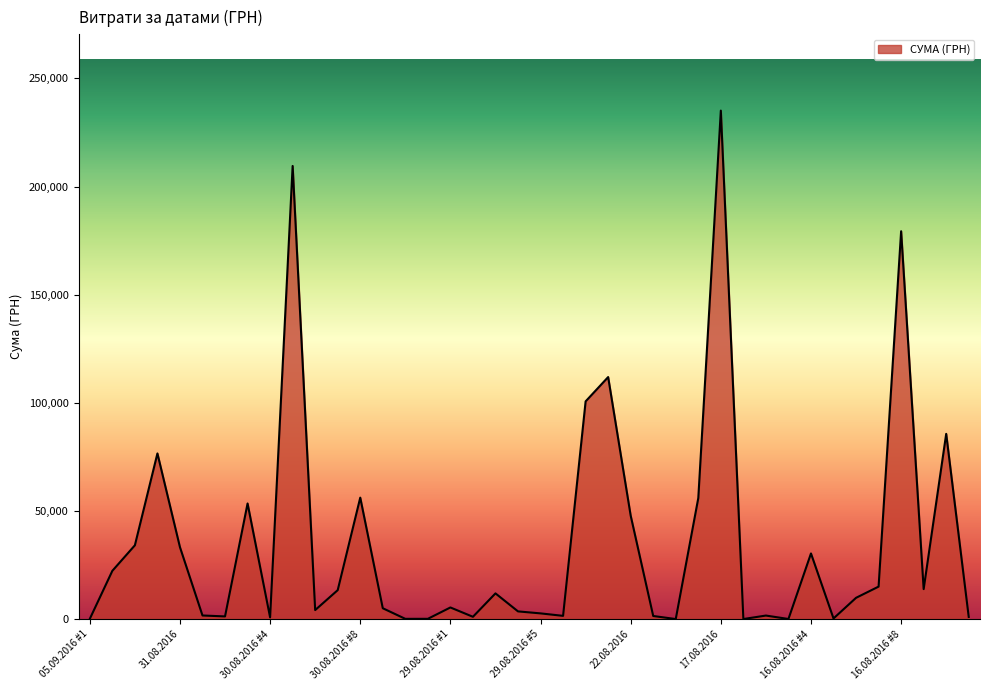

What is the difference between the maximum and minimum values?

235101.5